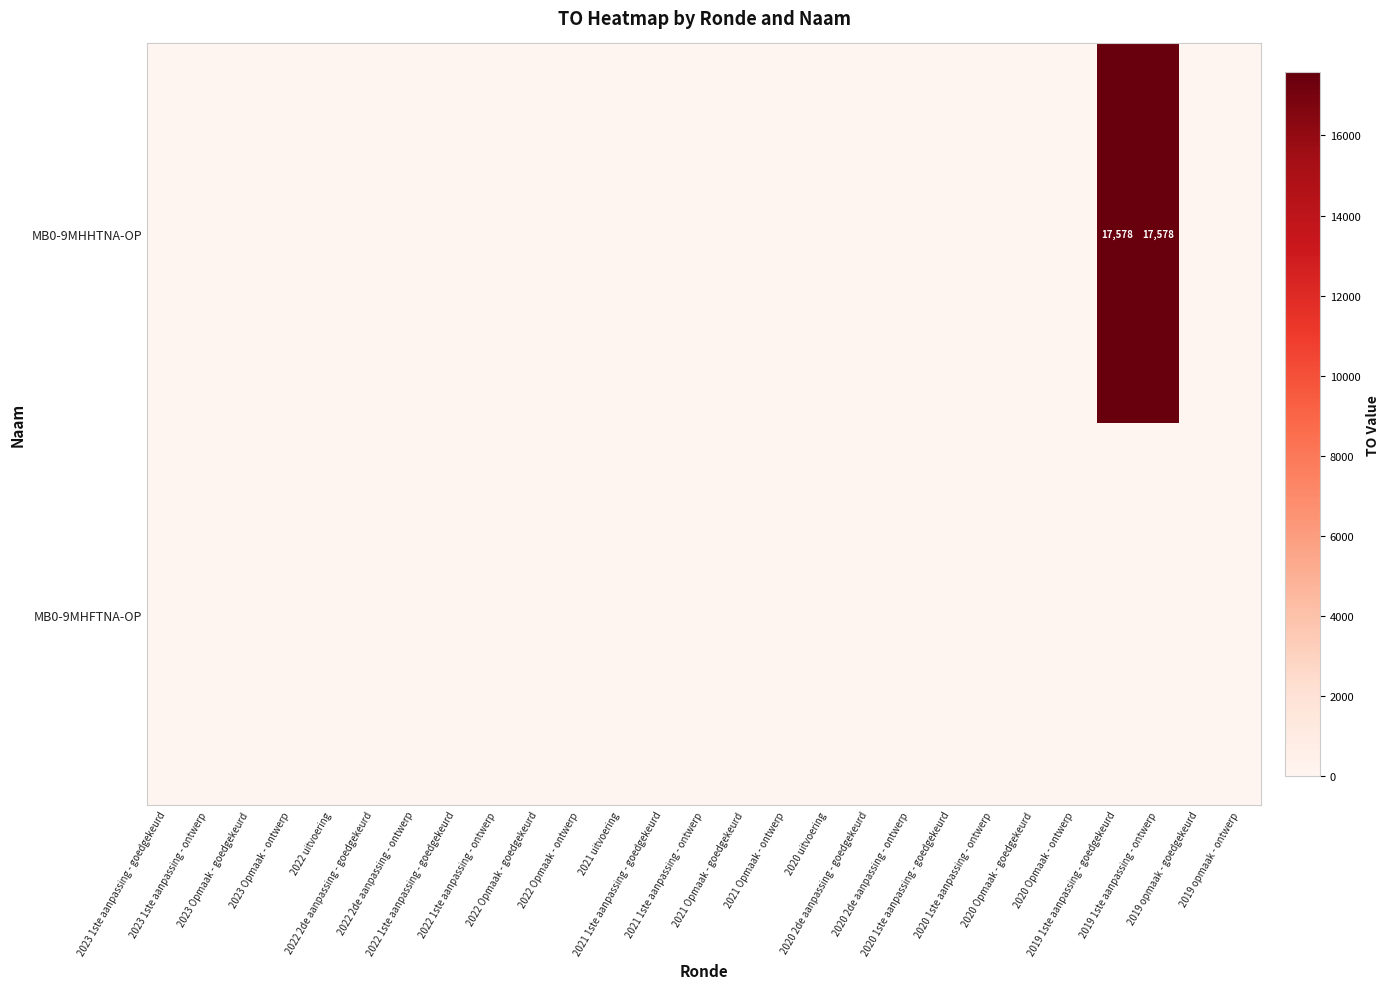

Count the number of categories in the chart.

27